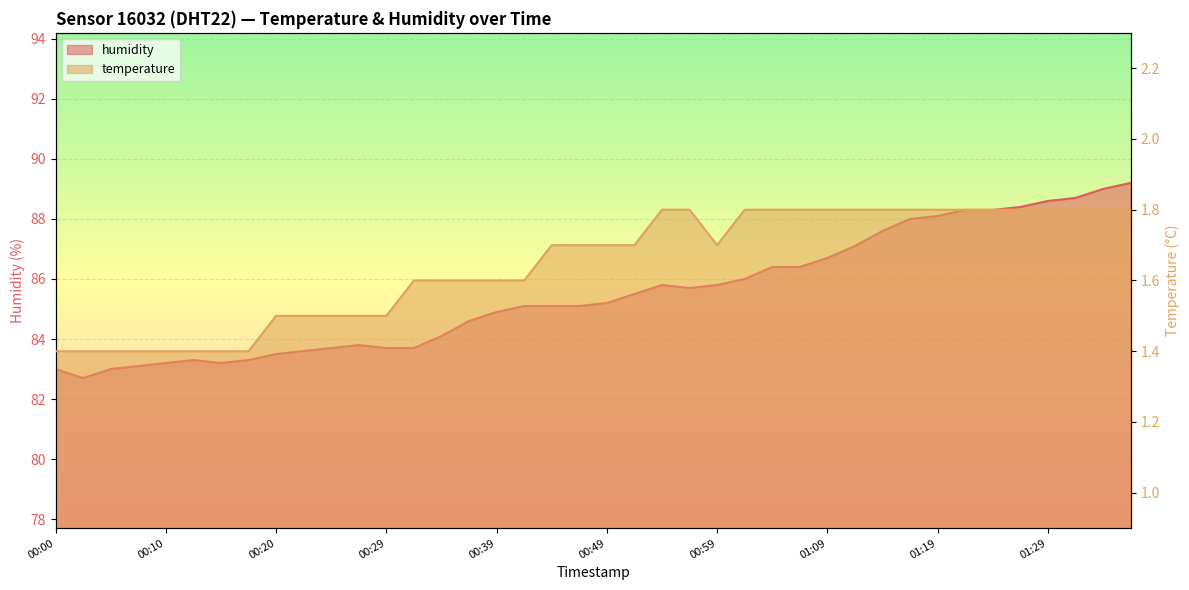

What is the total value across all series at 2023-02-01T01:11:54?

88.9